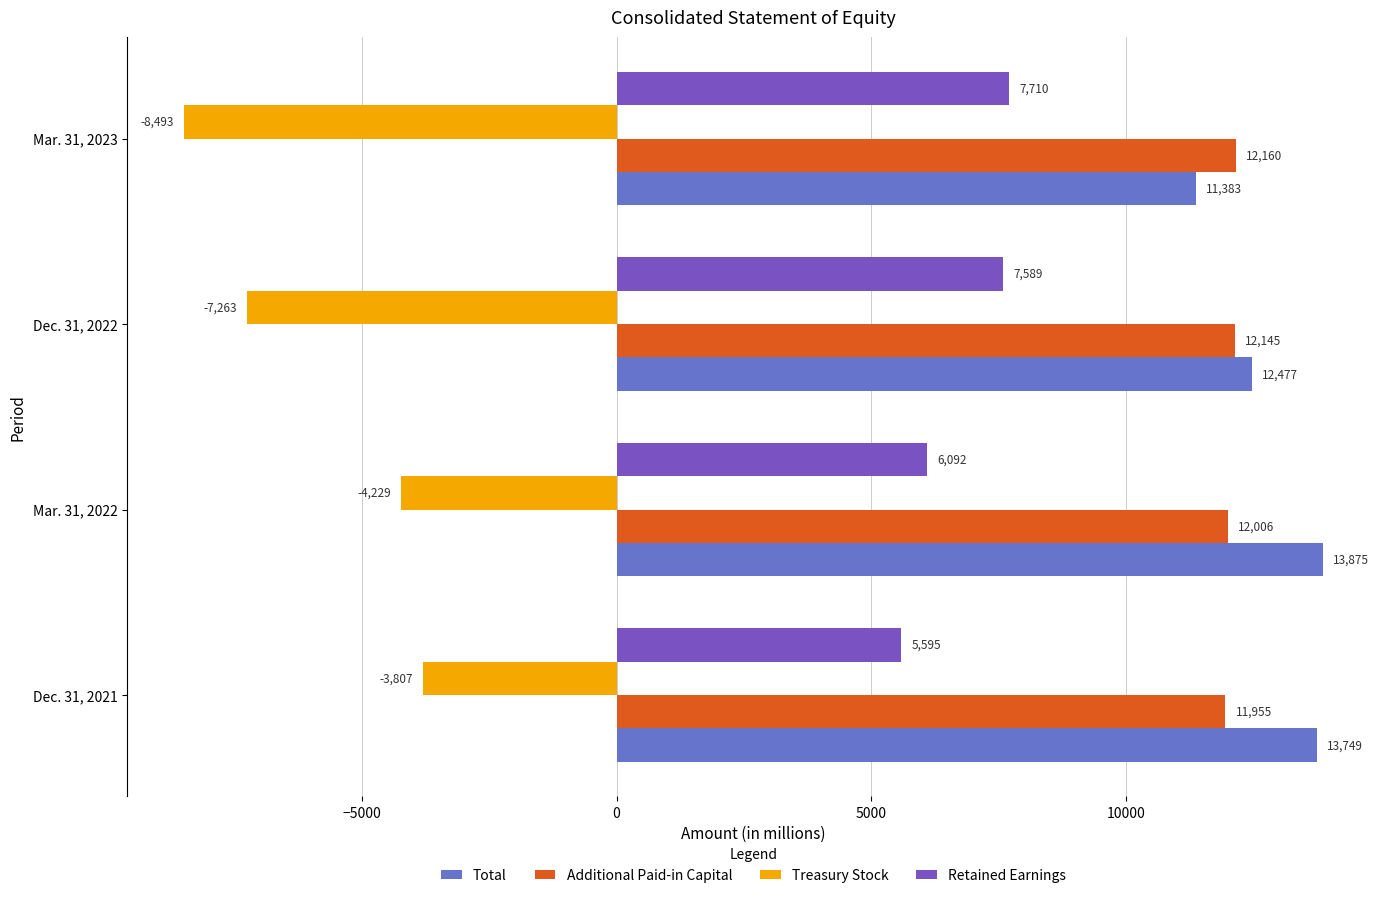

How many values in the Treasury Stock series exceed -4229?

1